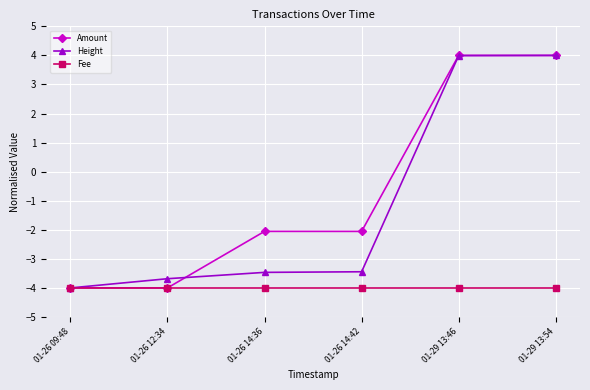

How many data points in Height are above -3?

2